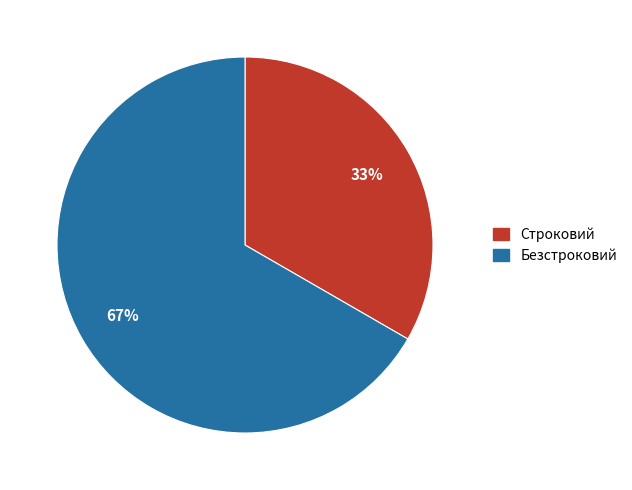

Which slice is the smallest?

Строковий